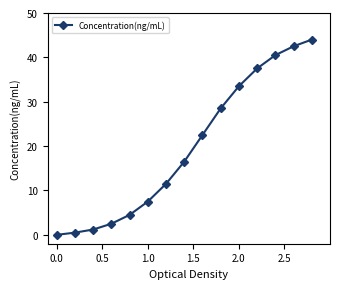

Reading left to right, what are all the values shown in this chart?

0.0	0.5	1.2	2.5	4.5	7.5	11.5	16.5	22.5	28.5	33.5	37.5	40.5	42.5	44.0